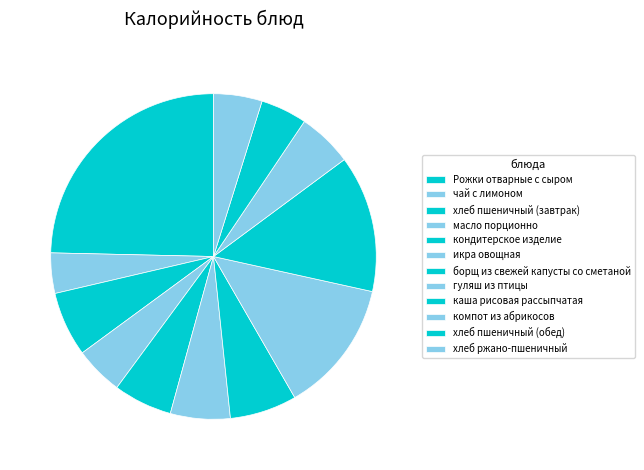

What portion of the pie excludes Рожки отварные с сыром?

75.4%